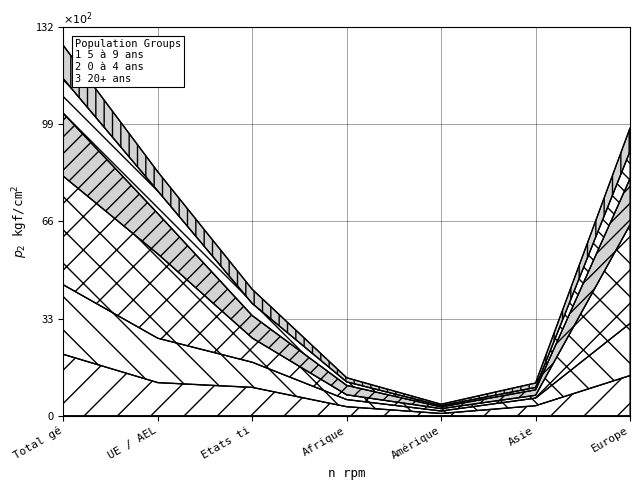

What is the total value across all series at Total gé?

125.8